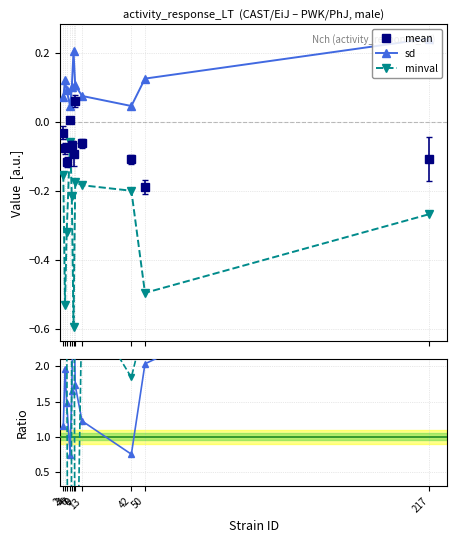

What is the difference between the second highest and minimum values in the minval / mean series?

17.1